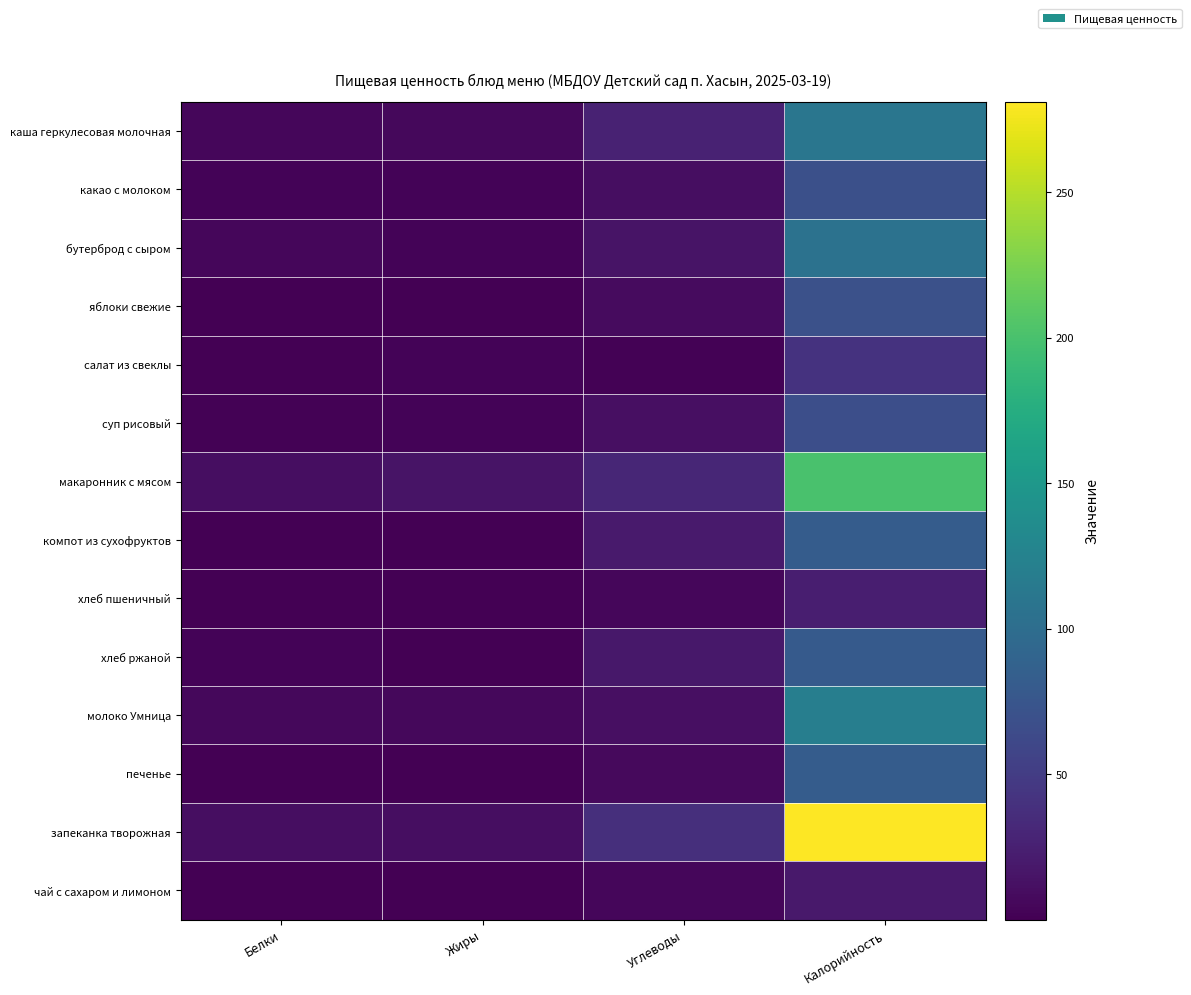

At Белки, list the series in order from smallest to largest.

чай с сахаром и лимоном, компот из сухофруктов, салат из свеклы, хлеб пшеничный, яблоки свежие, печенье, суп рисовый, какао с молоком, хлеб ржаной, бутерброд с сыром, каша геркулесовая молочная, молоко Умница, запеканка творожная, макаронник с мясом